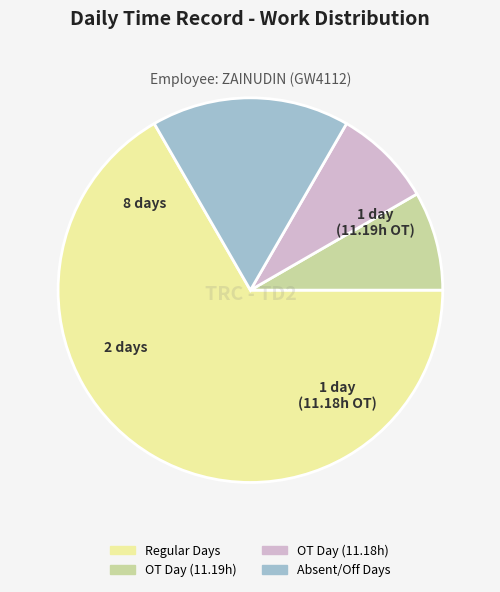

Combined, do Regular Days and OT Day (11.19h) account for over 50%?

Yes